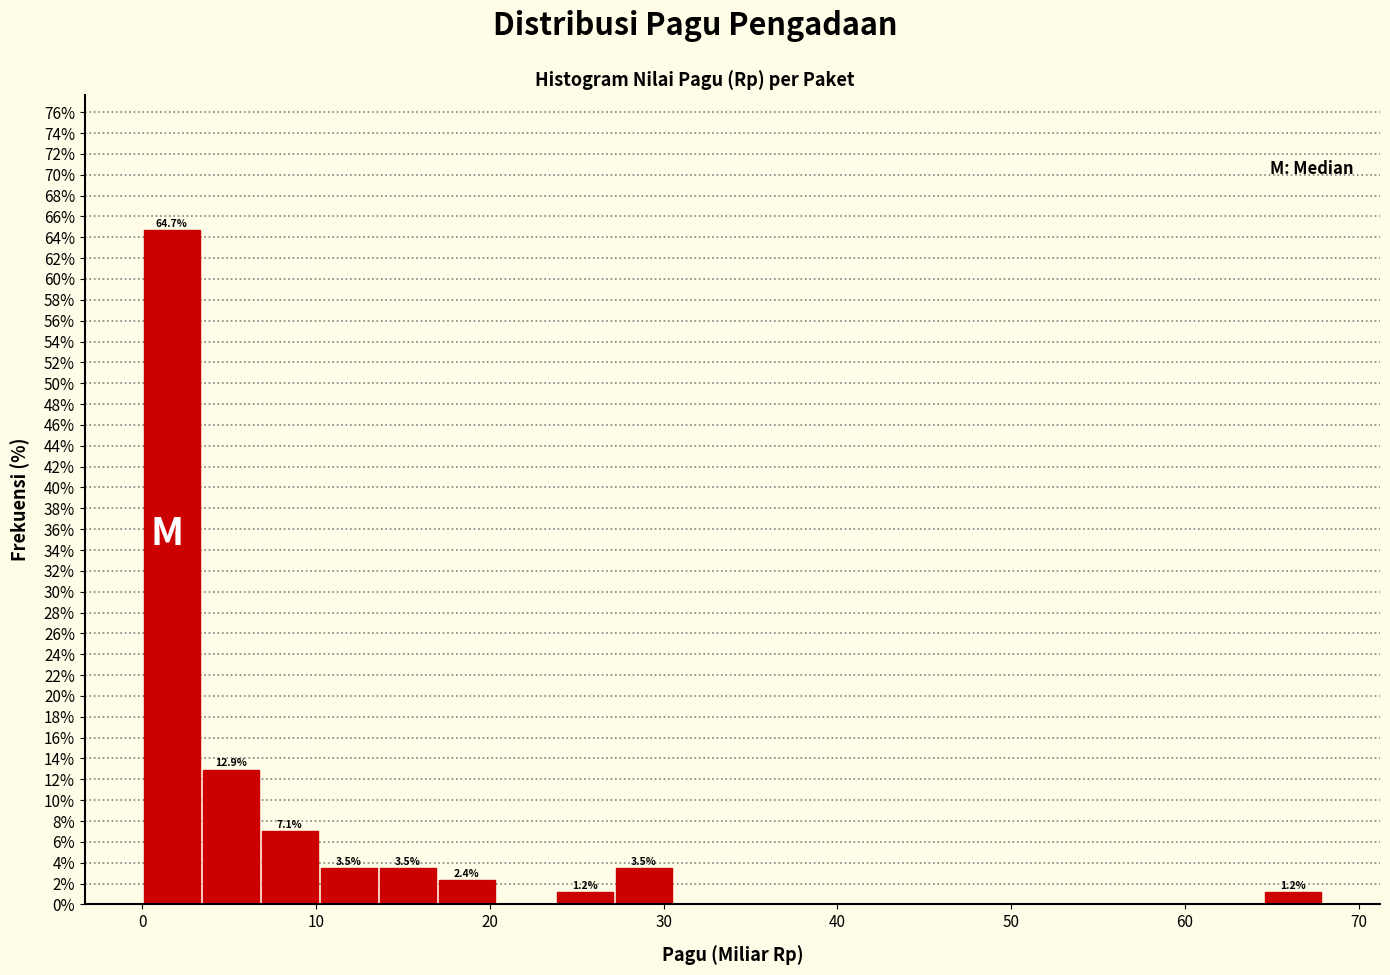

Around what value on the x-axis is the tallest bar? Give the approximate position of its centre, as read against the axis.

2